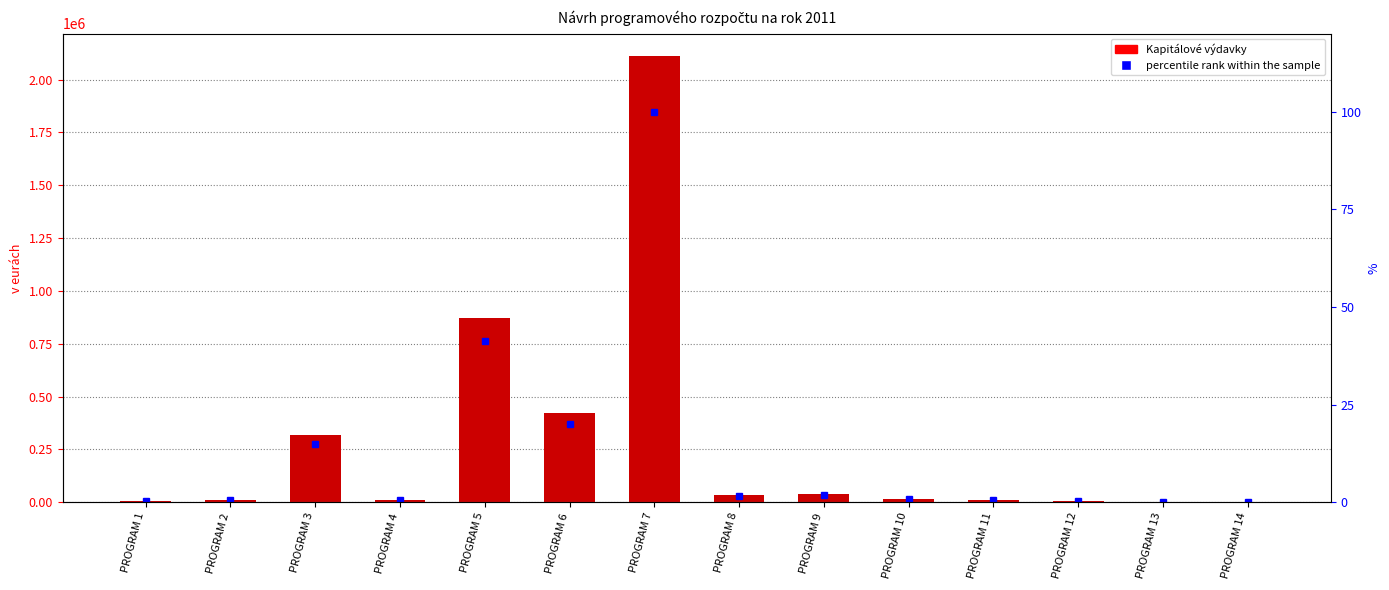

Which series changed the most between PROGRAM 4 and PROGRAM 10?

Kapitálové výdavky